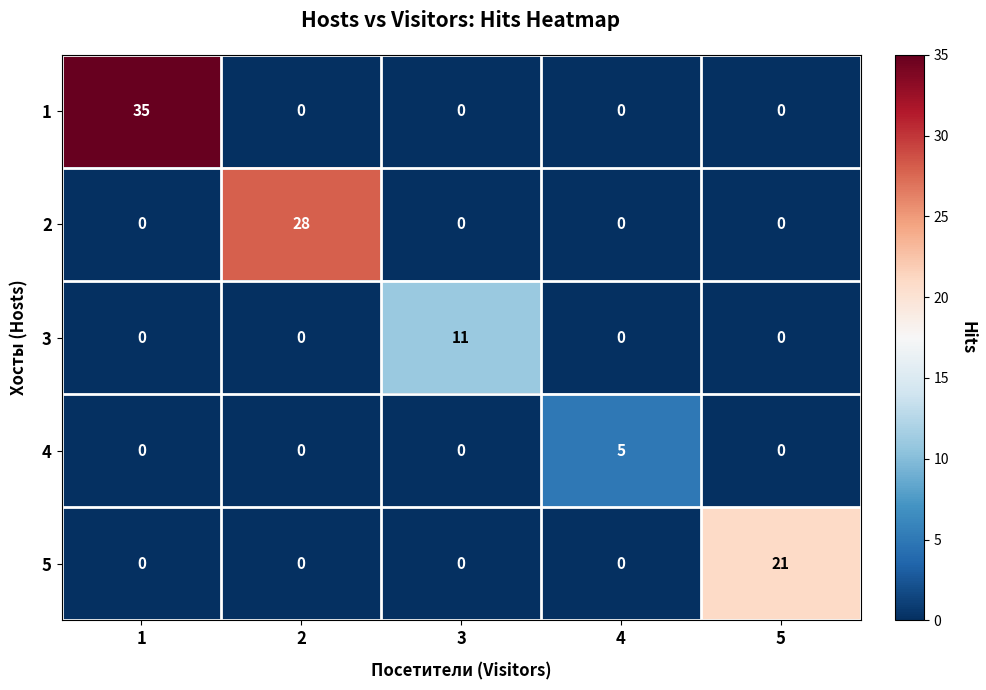

Which series has the largest range (max minus min)?

1